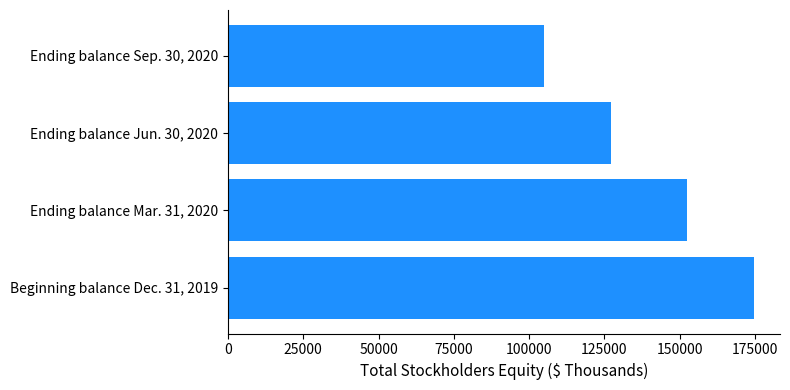

Reading bottom to top, what are all the values shown in this chart?

Beginning balance Dec. 31, 2019=174593	Ending balance Mar. 31, 2020=152544	Ending balance Jun. 30, 2020=127269	Ending balance Sep. 30, 2020=105087